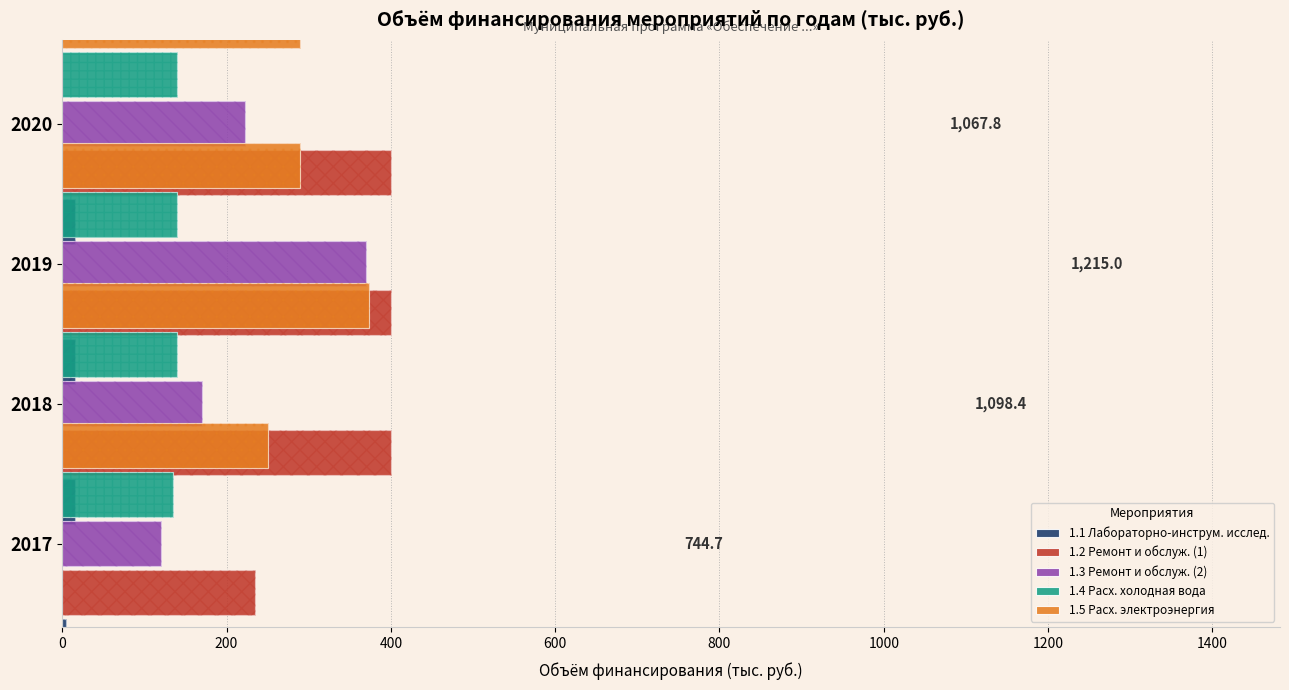

Which series changed the most between 400 and 600?

1.3 Ремонт и обслуж. (2)